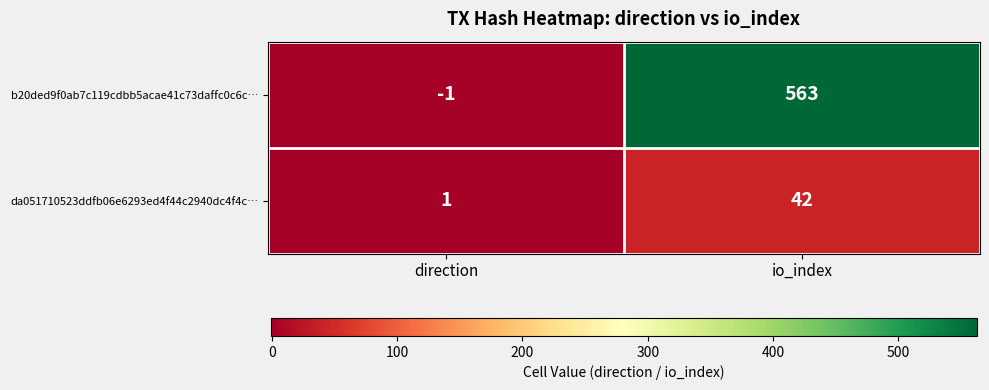

List the series in order of their overall mean, highest first.

b20ded9f0ab7c119cdbb5acae41c73daffc0c6c…, da051710523ddfb06e6293ed4f44c2940dc4f4c…